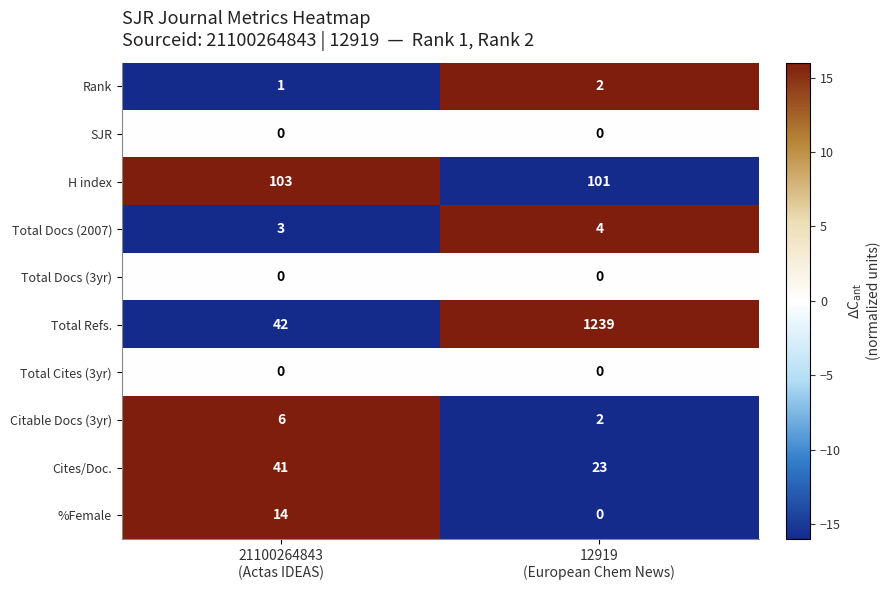

What is the highest value of the Citable Docs (3yr) series?

6